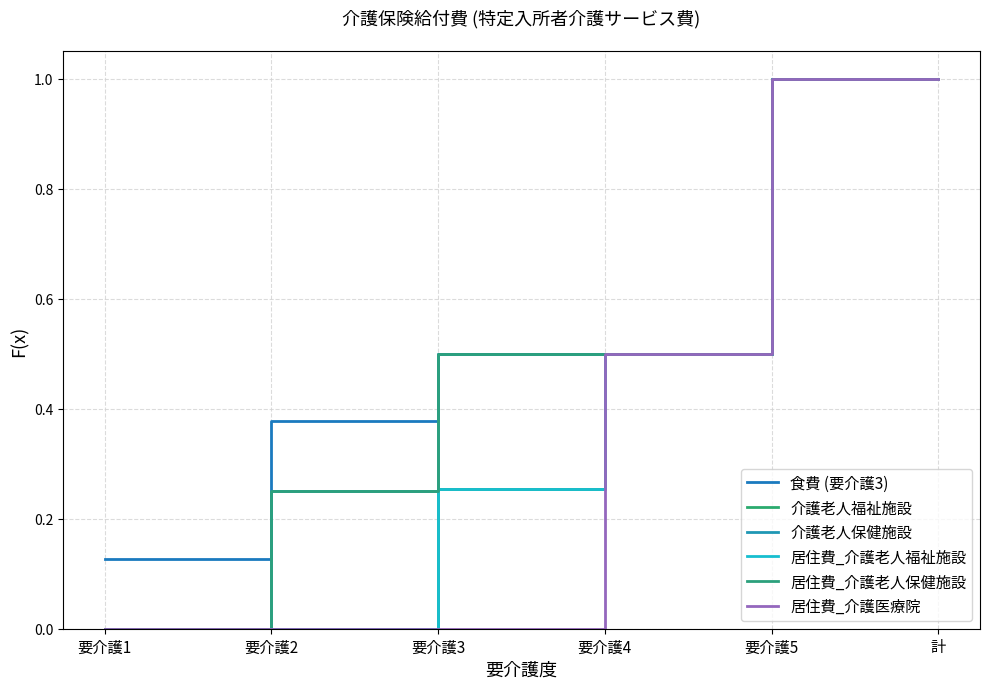

What is the maximum value shown in the chart?

1.0